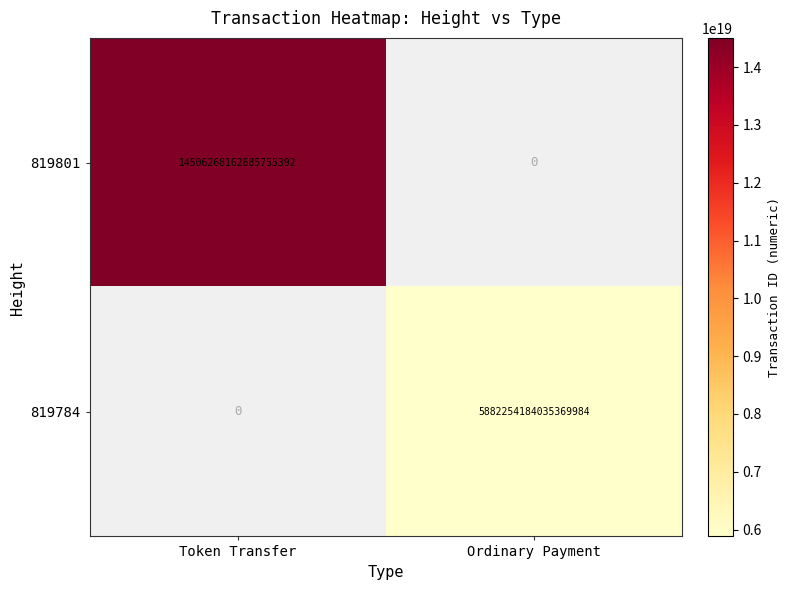

What is the smallest value displayed?

5882254184035369984.0